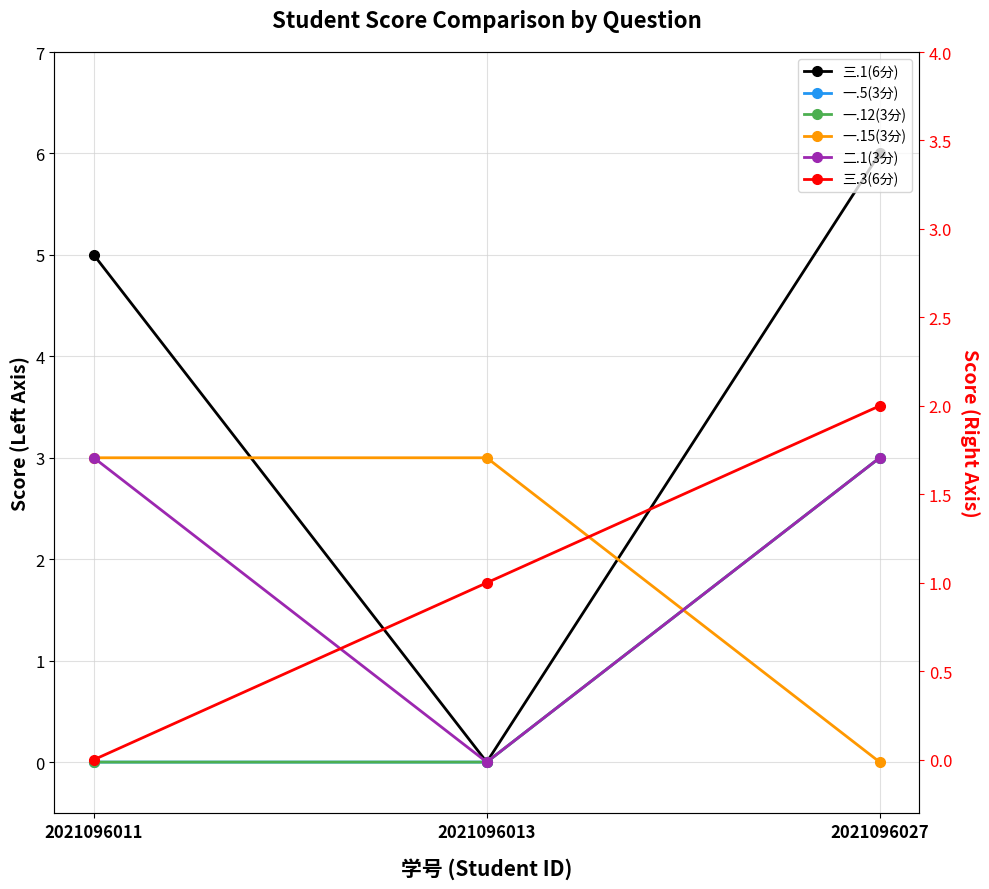

Count the 一.5(3分) values in the range 0 to 3.

3